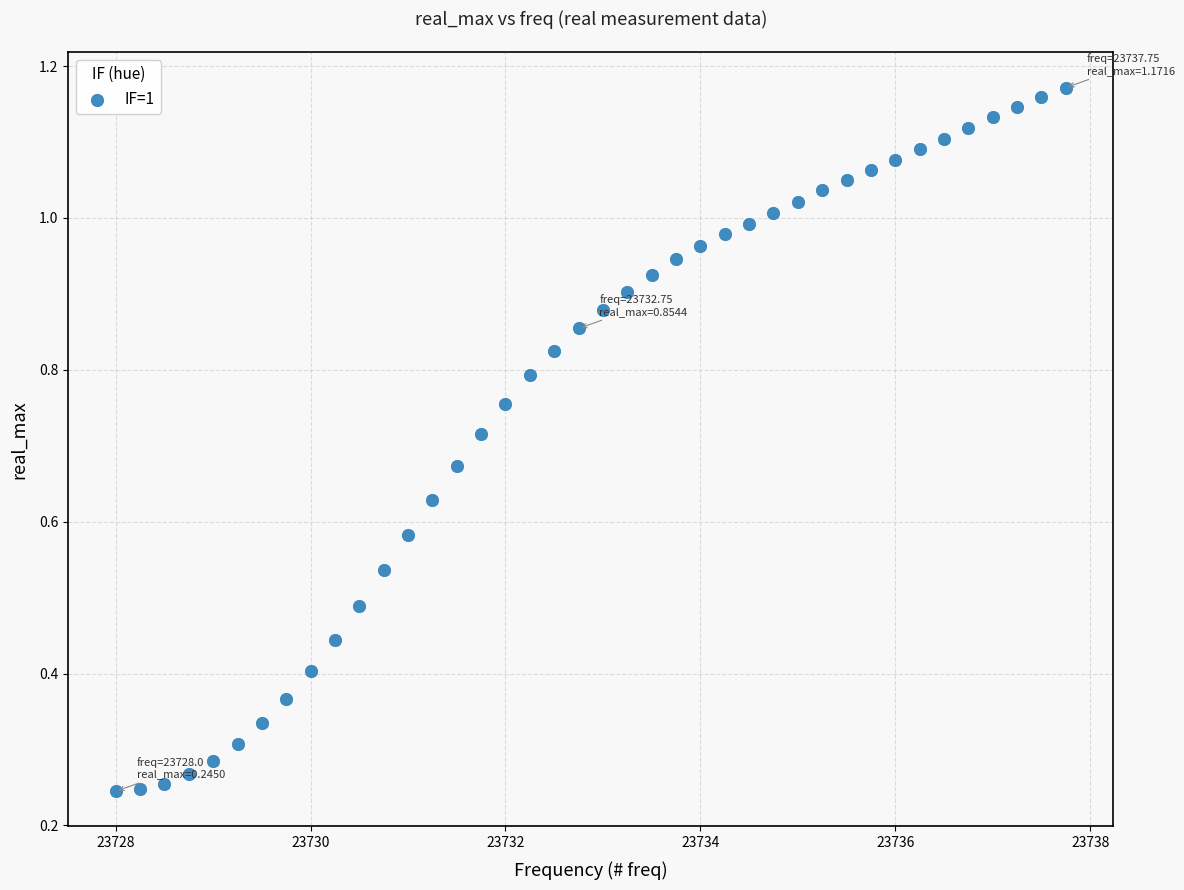

What is the range of X values (max minus min)?

9.8